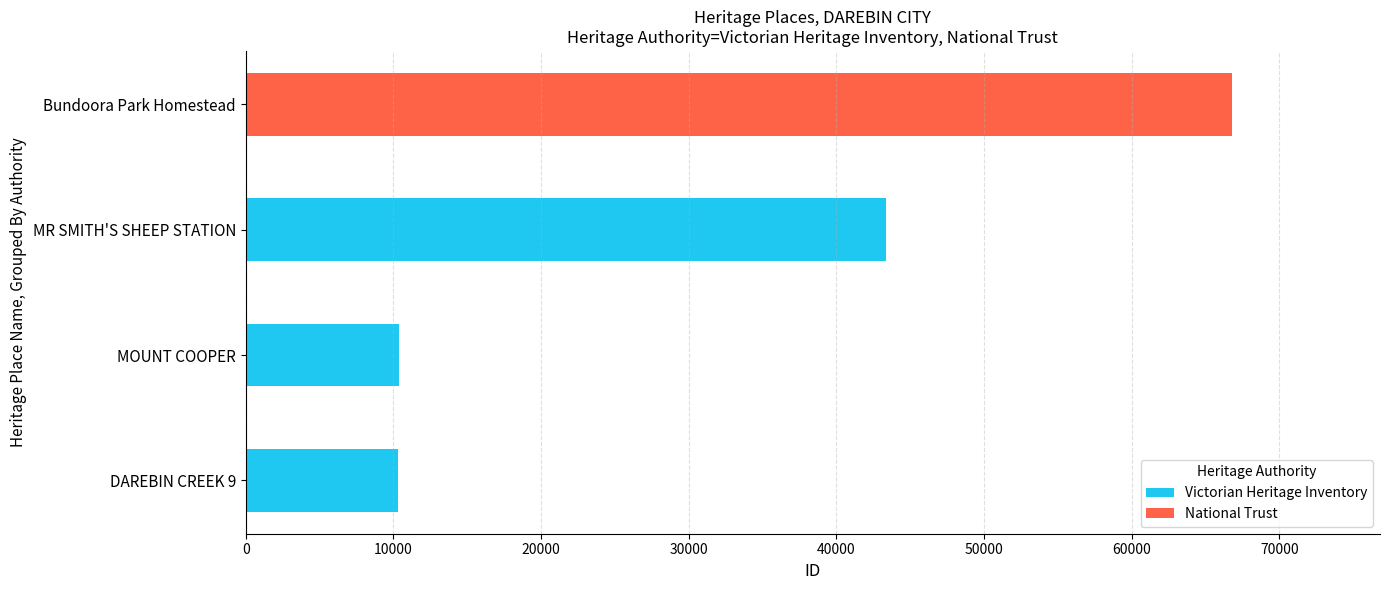

How many distinct data groups are displayed?

2